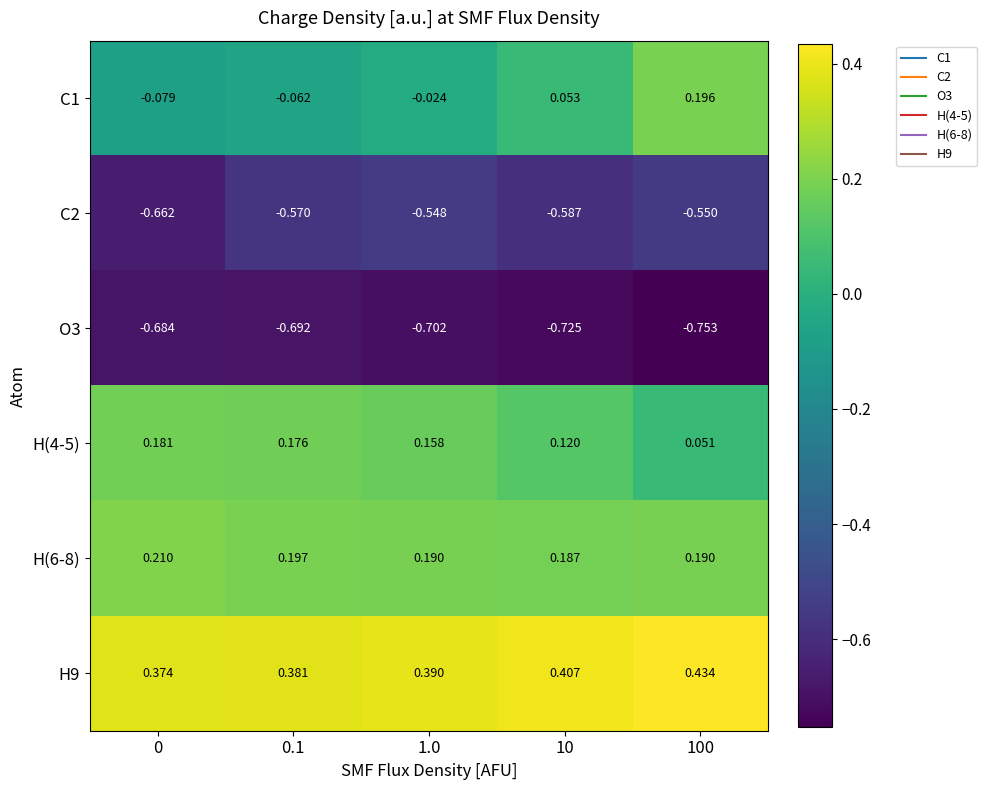

What is the total value across all series at 1.0?

-0.5